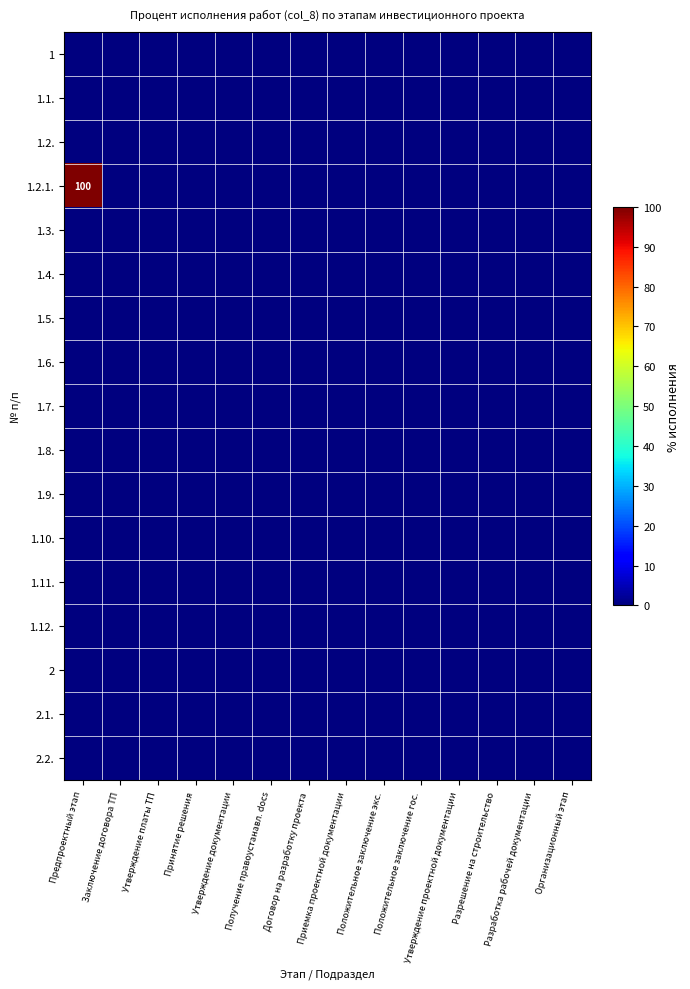

Count the number of data series in this chart.

17